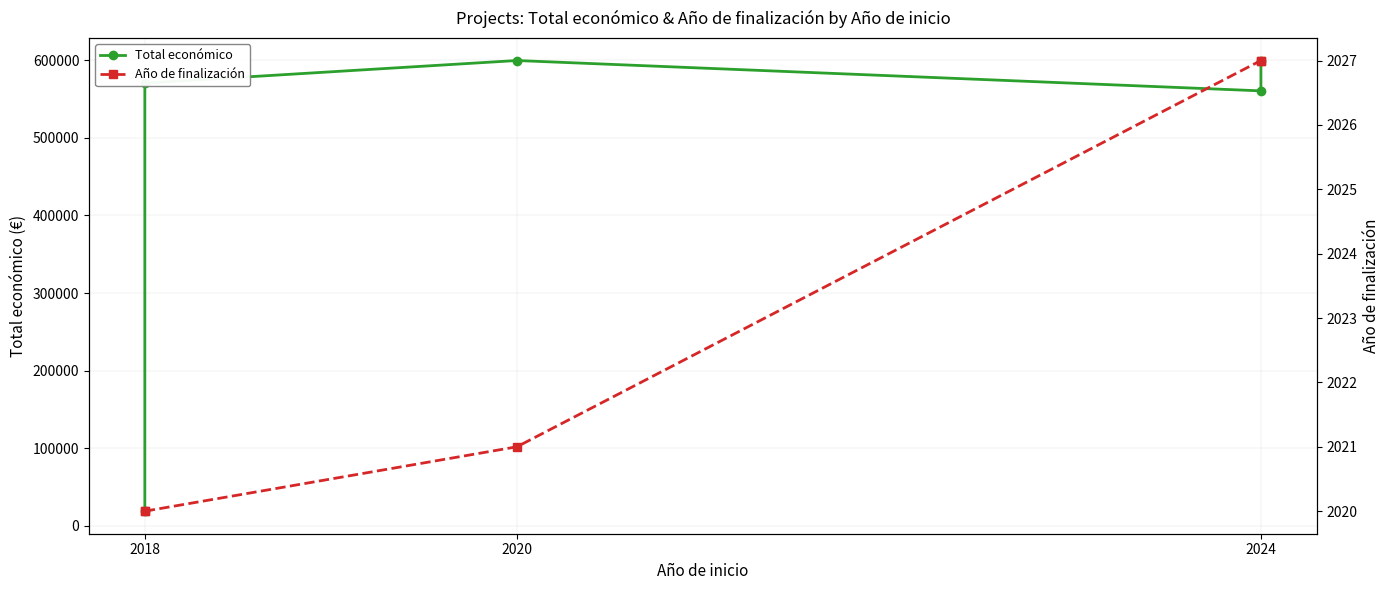

Which label corresponds to the smallest value in the chart?

2018